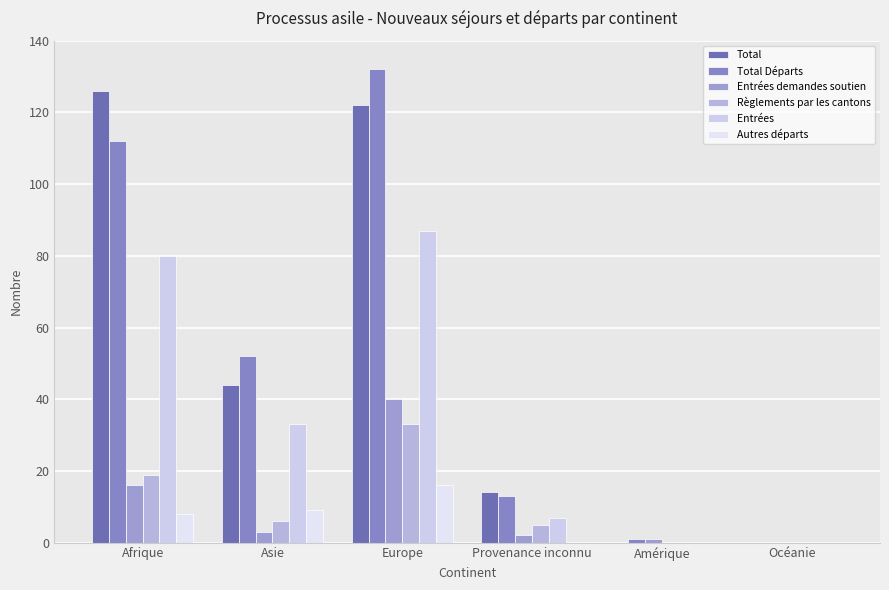

Are the bars grouped side by side (vs. stacked)?

Yes